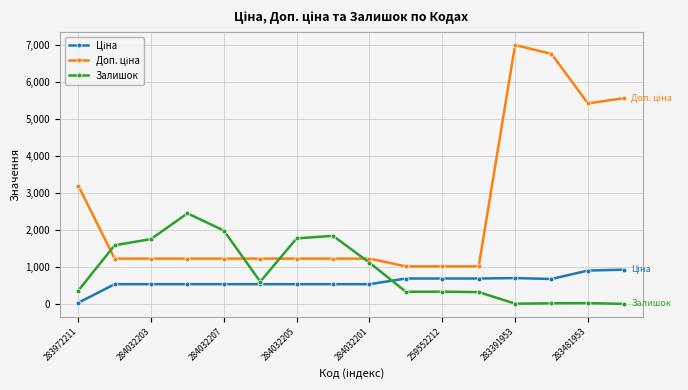

At how many categories does at least one series exceed 4592?

4